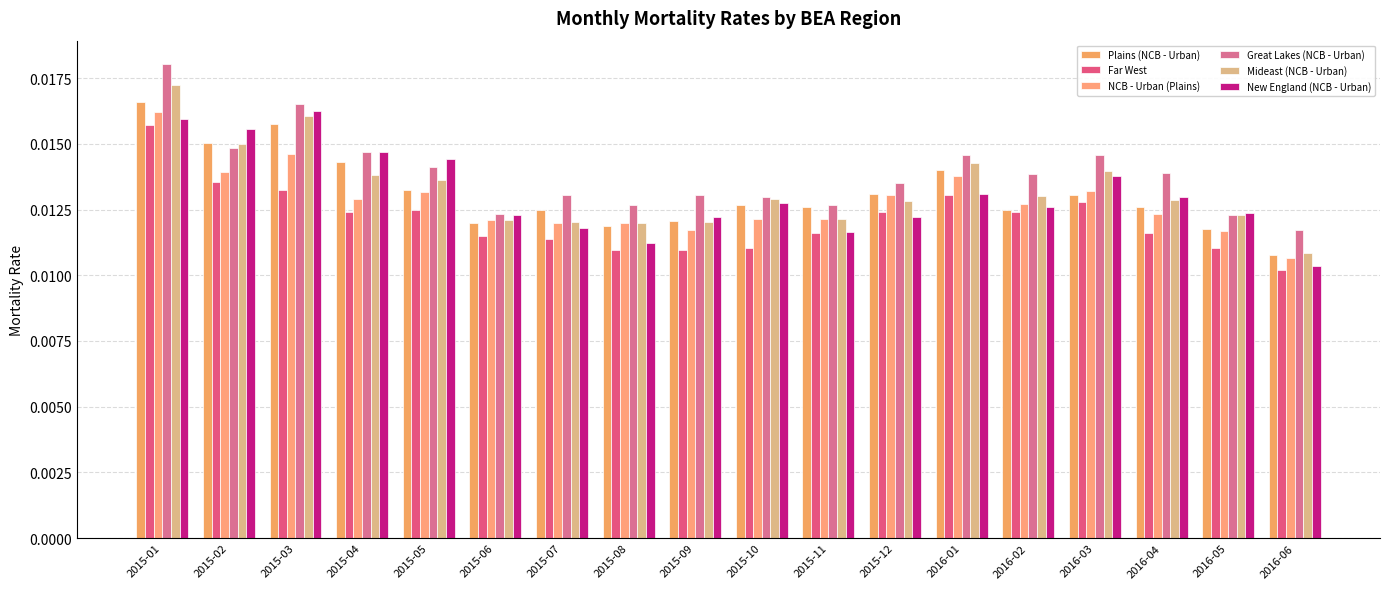

Reading left to right, extract all data points from this chart.

Plains (NCB - Urban): 2015-01=0.0	2015-02=0.0	2015-03=0.0	2015-04=0.0	2015-05=0.0	2015-06=0.0	2015-07=0.0	2015-08=0.0	2015-09=0.0	2015-10=0.0	2015-11=0.0	2015-12=0.0	2016-01=0.0	2016-02=0.0	2016-03=0.0	2016-04=0.0	2016-05=0.0	2016-06=0.0
Far West: 2015-01=0.0	2015-02=0.0	2015-03=0.0	2015-04=0.0	2015-05=0.0	2015-06=0.0	2015-07=0.0	2015-08=0.0	2015-09=0.0	2015-10=0.0	2015-11=0.0	2015-12=0.0	2016-01=0.0	2016-02=0.0	2016-03=0.0	2016-04=0.0	2016-05=0.0	2016-06=0.0
NCB - Urban (Plains): 2015-01=0.0	2015-02=0.0	2015-03=0.0	2015-04=0.0	2015-05=0.0	2015-06=0.0	2015-07=0.0	2015-08=0.0	2015-09=0.0	2015-10=0.0	2015-11=0.0	2015-12=0.0	2016-01=0.0	2016-02=0.0	2016-03=0.0	2016-04=0.0	2016-05=0.0	2016-06=0.0
Great Lakes (NCB - Urban): 2015-01=0.0	2015-02=0.0	2015-03=0.0	2015-04=0.0	2015-05=0.0	2015-06=0.0	2015-07=0.0	2015-08=0.0	2015-09=0.0	2015-10=0.0	2015-11=0.0	2015-12=0.0	2016-01=0.0	2016-02=0.0	2016-03=0.0	2016-04=0.0	2016-05=0.0	2016-06=0.0
Mideast (NCB - Urban): 2015-01=0.0	2015-02=0.0	2015-03=0.0	2015-04=0.0	2015-05=0.0	2015-06=0.0	2015-07=0.0	2015-08=0.0	2015-09=0.0	2015-10=0.0	2015-11=0.0	2015-12=0.0	2016-01=0.0	2016-02=0.0	2016-03=0.0	2016-04=0.0	2016-05=0.0	2016-06=0.0
New England (NCB - Urban): 2015-01=0.0	2015-02=0.0	2015-03=0.0	2015-04=0.0	2015-05=0.0	2015-06=0.0	2015-07=0.0	2015-08=0.0	2015-09=0.0	2015-10=0.0	2015-11=0.0	2015-12=0.0	2016-01=0.0	2016-02=0.0	2016-03=0.0	2016-04=0.0	2016-05=0.0	2016-06=0.0